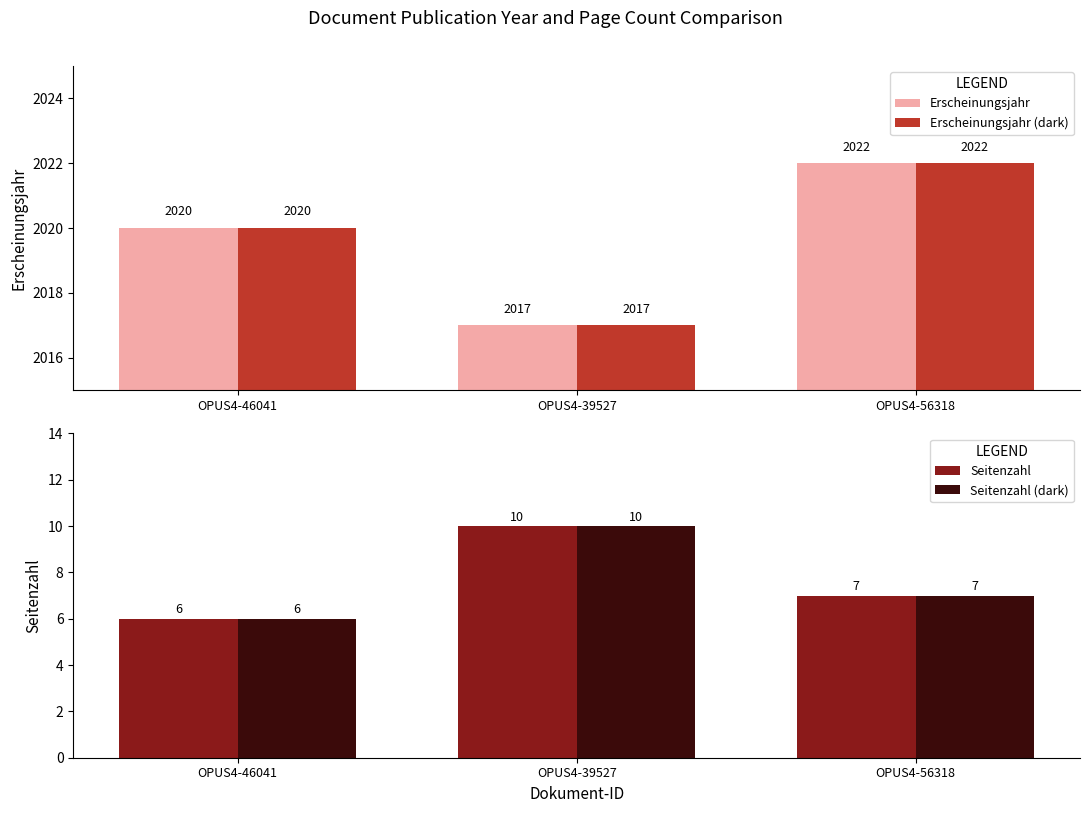

At which category is the sum across all series the highest?

OPUS4-56318